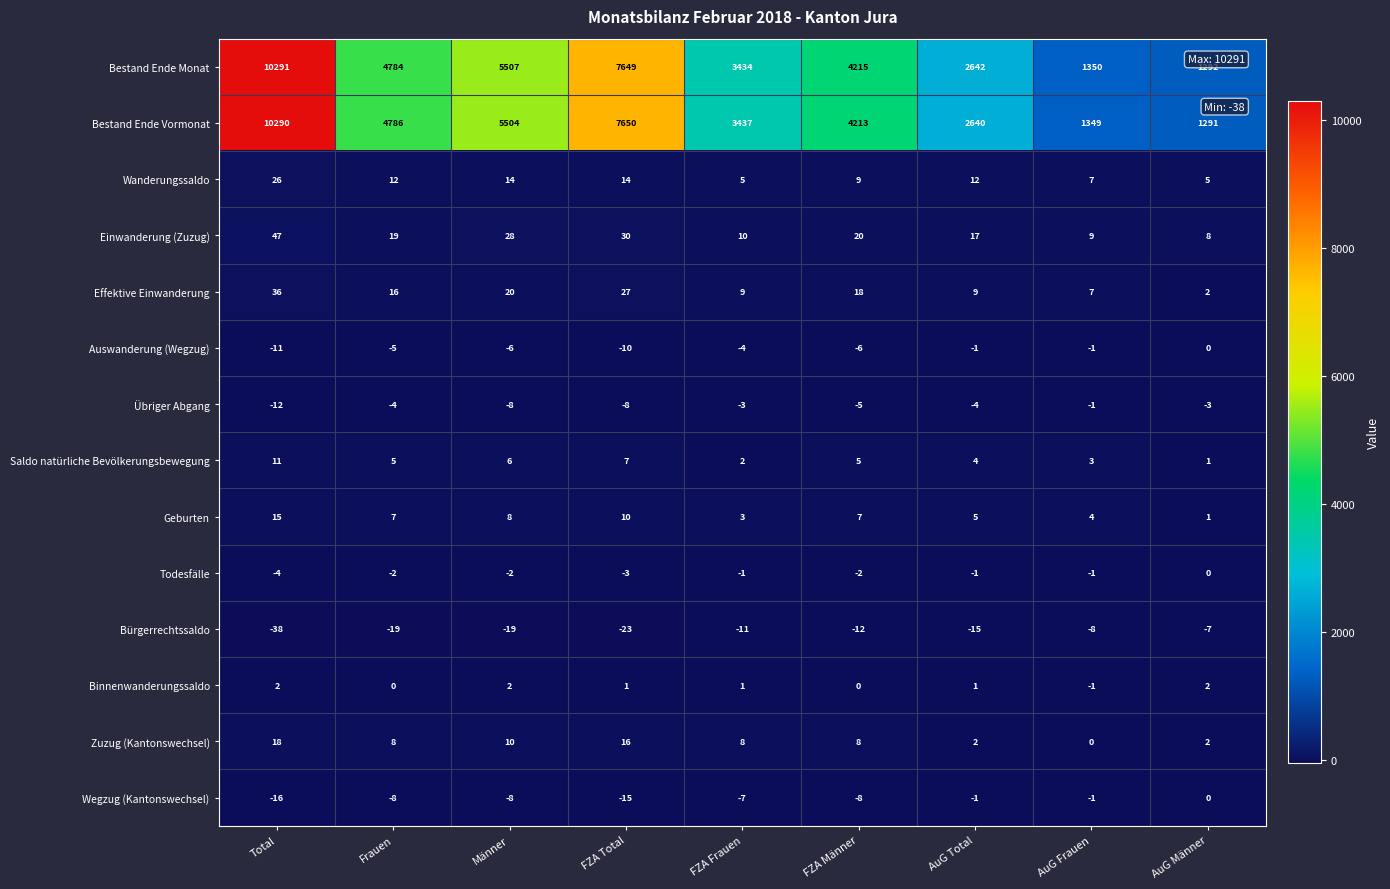

At which category does the chart reach its minimum across all series?

Total